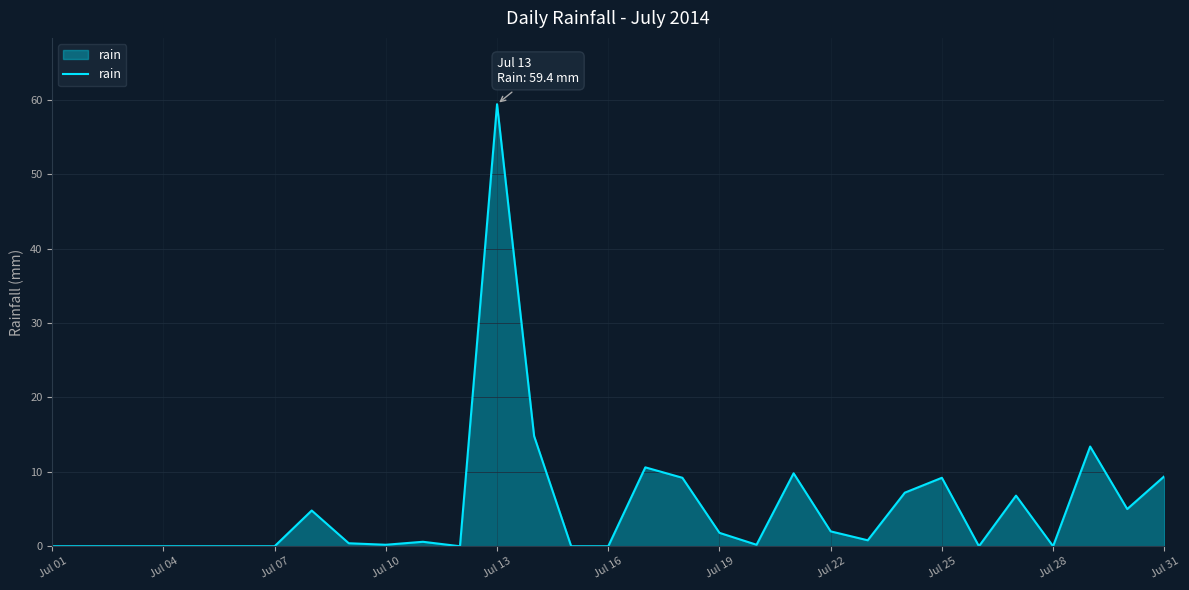

What is the difference between the maximum and minimum values?

59.4